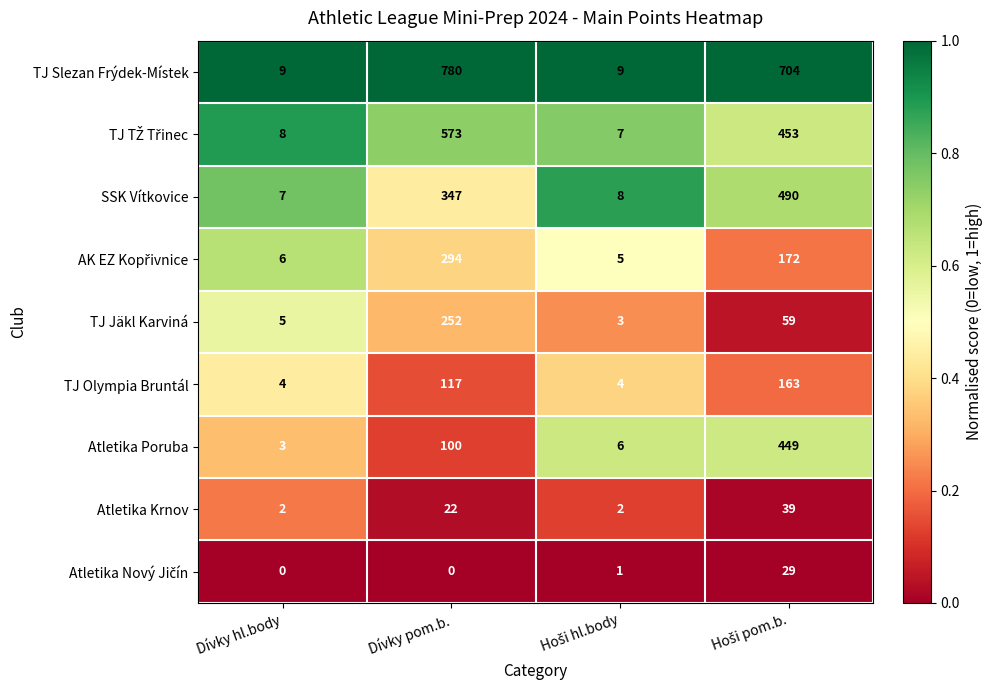

Which series has the largest total across all categories?

TJ Slezan Frýdek-Místek